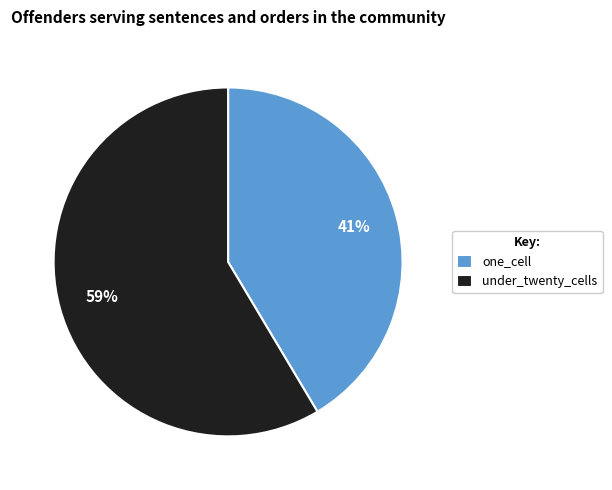

Rank the categories by value from highest to lowest.

under_twenty_cells, one_cell